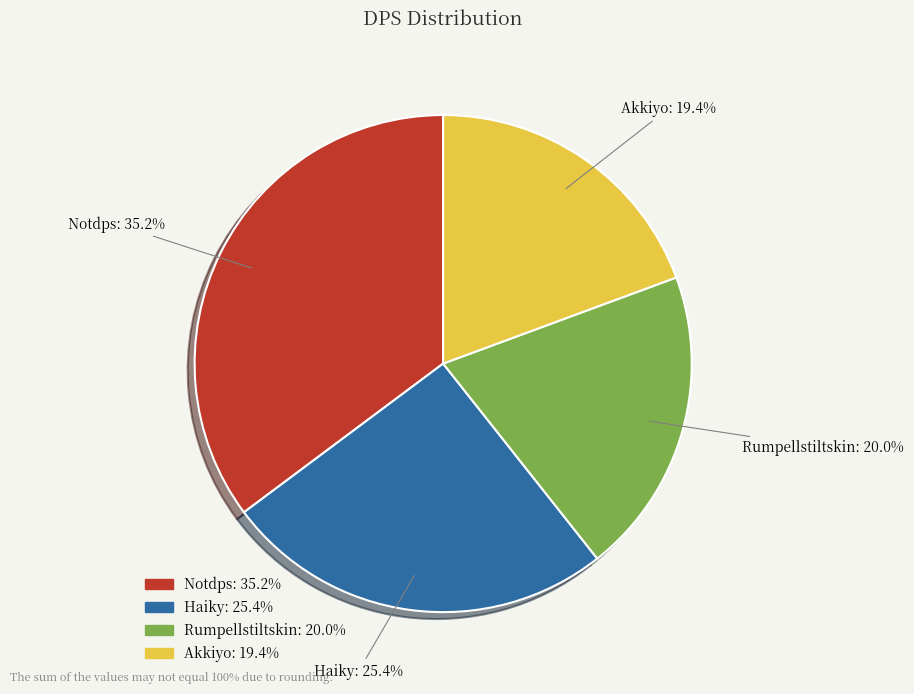

Does Haiky account for over 50% of the chart?

No